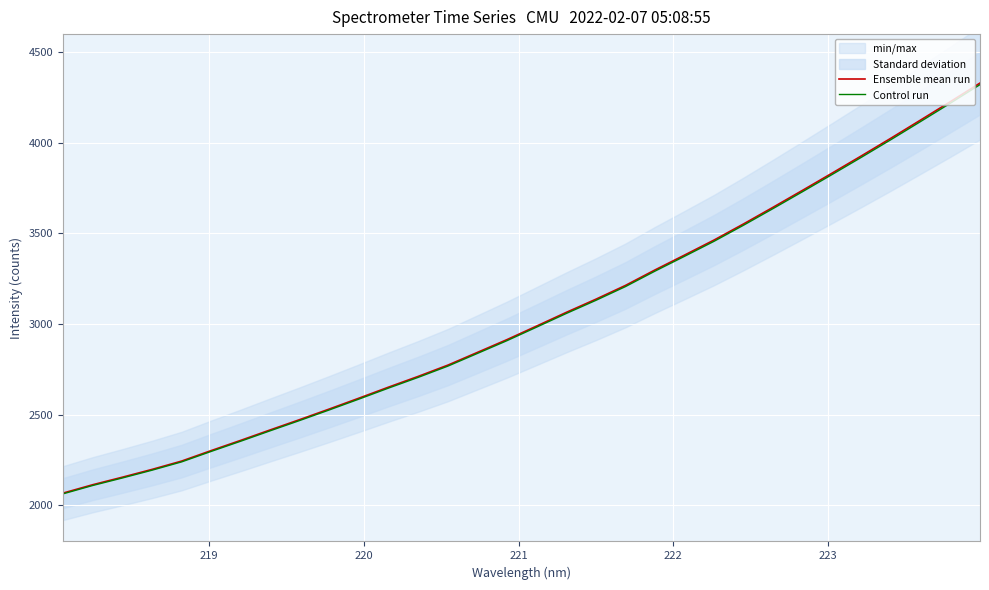

Rank the series at 220 from lowest to highest value.

Control run, Ensemble mean run